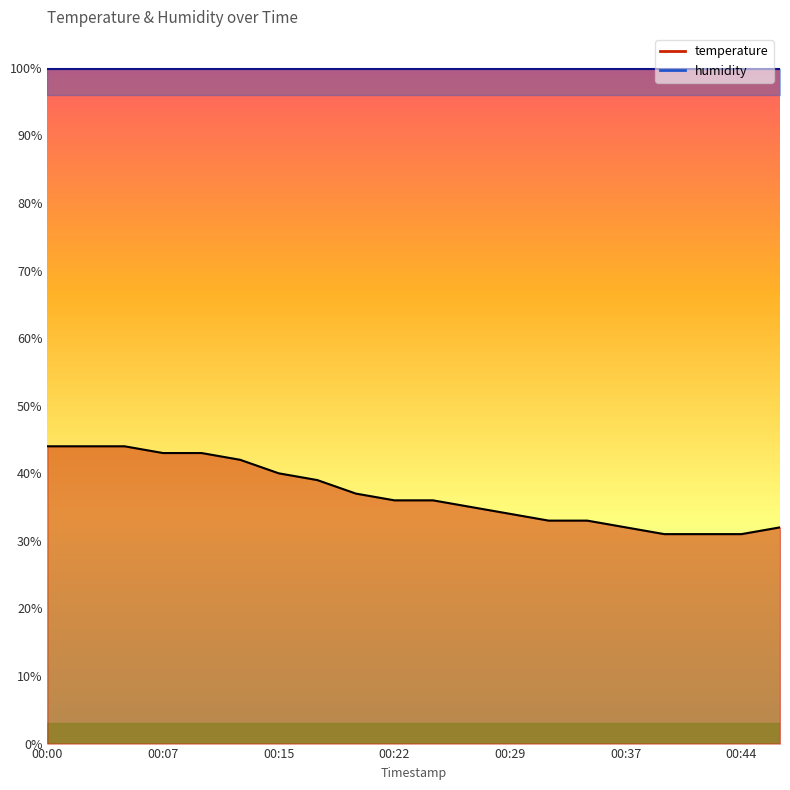

What is the value of the 5th point from the left?

43.0